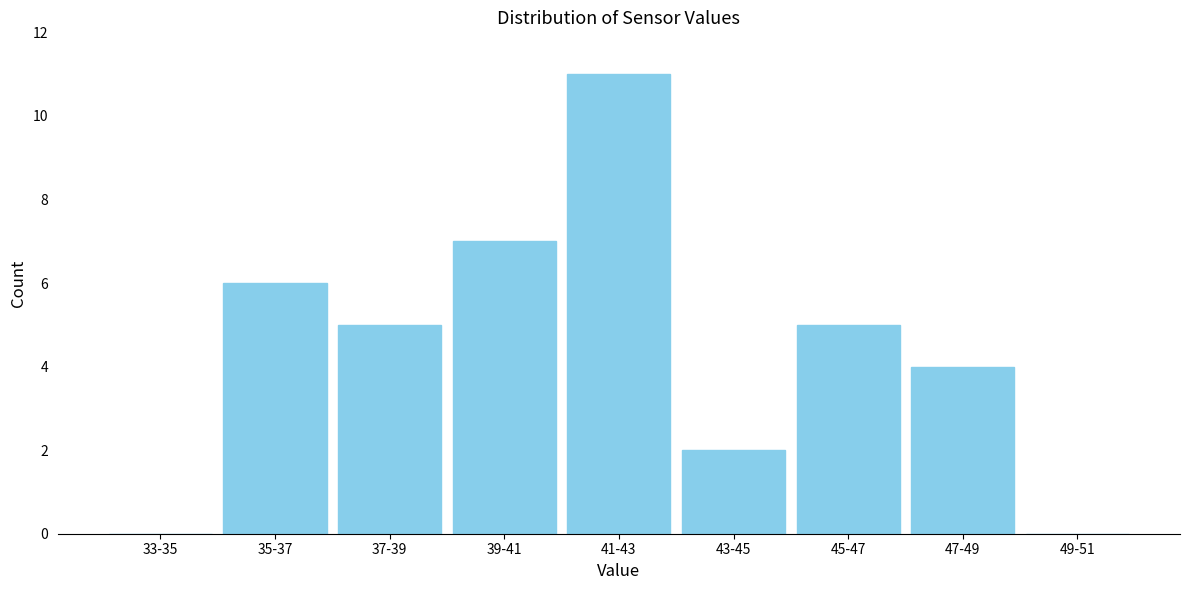

Reading left to right, list all the values displayed in this chart.

33-35=0	35-37=6	37-39=5	39-41=7	41-43=11	43-45=2	45-47=5	47-49=4	49-51=0